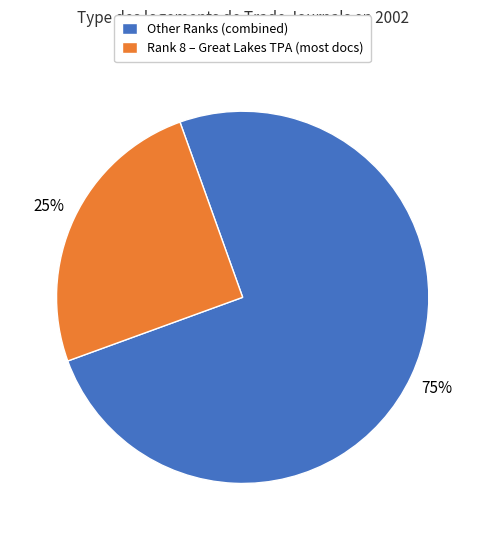

To the nearest percent, what is the combined percentage of Other Ranks (combined) and Rank 8 – Great Lakes TPA (most docs)?

100%